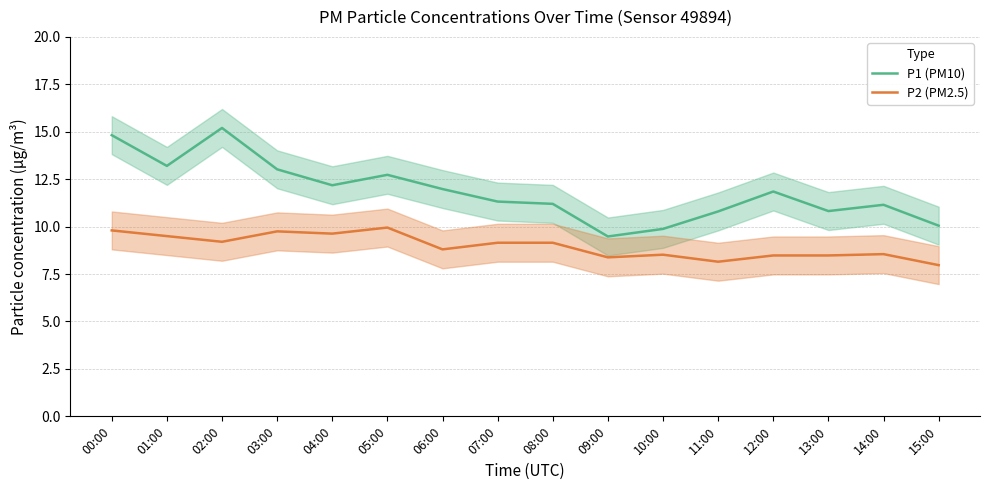

What is the minimum value for P2 (PM2.5)?

8.0